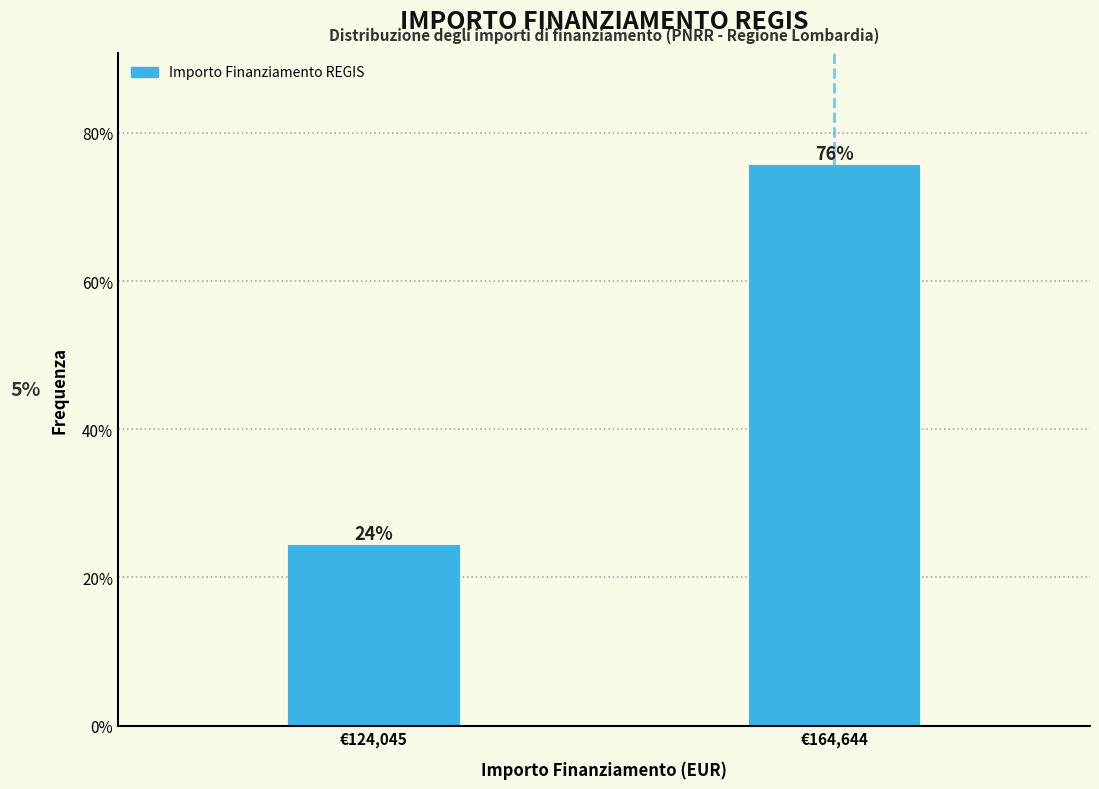

The chart shows a value of 24.4 at €124,045. True or false?

True